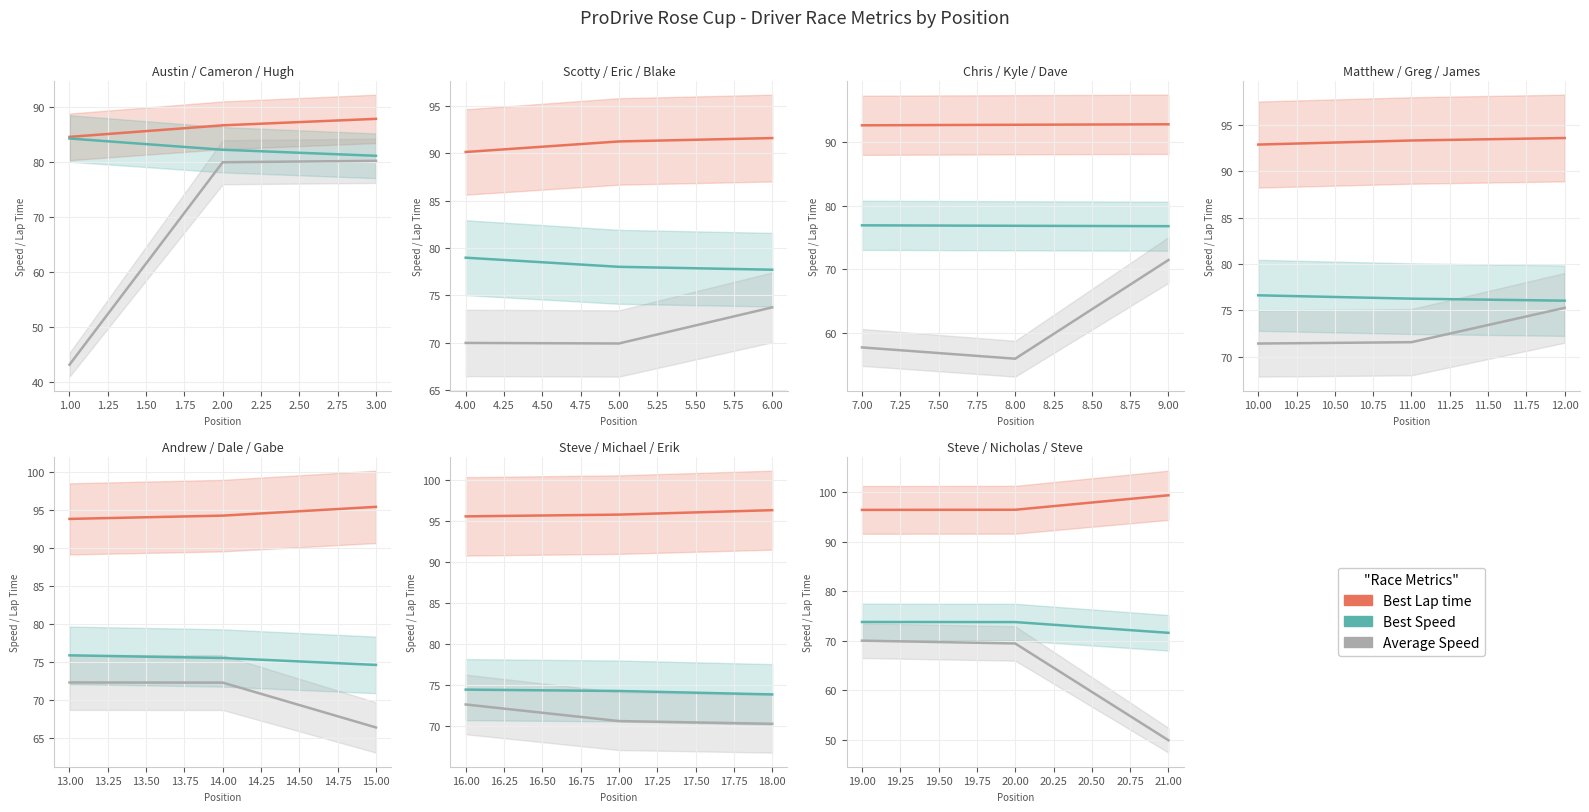

How many lines are shown in the chart?

3